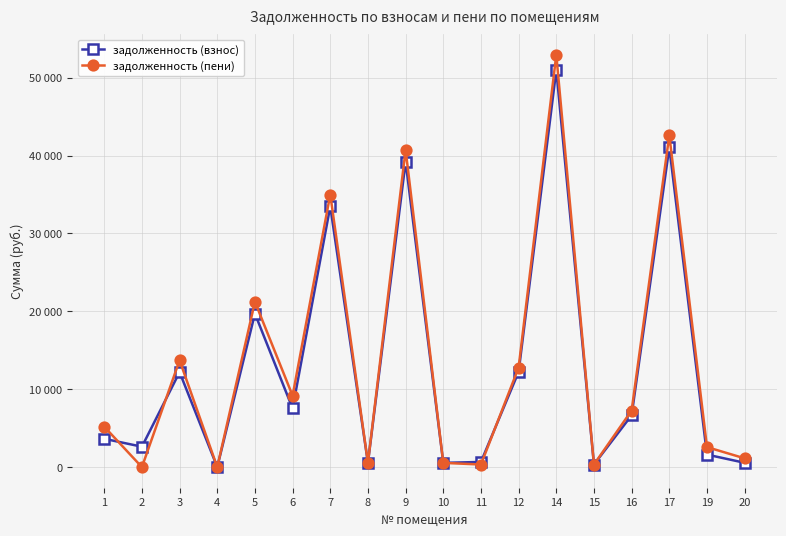

What is the difference between the задолженность (взнос) values at 16 and 6?

872.7